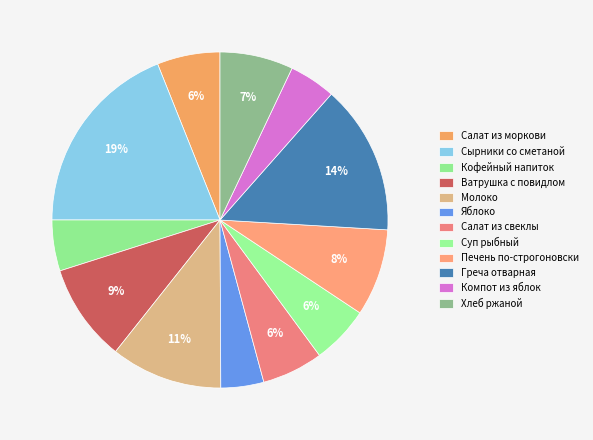

How much of the chart is everything except Салат из свеклы?

94.1%